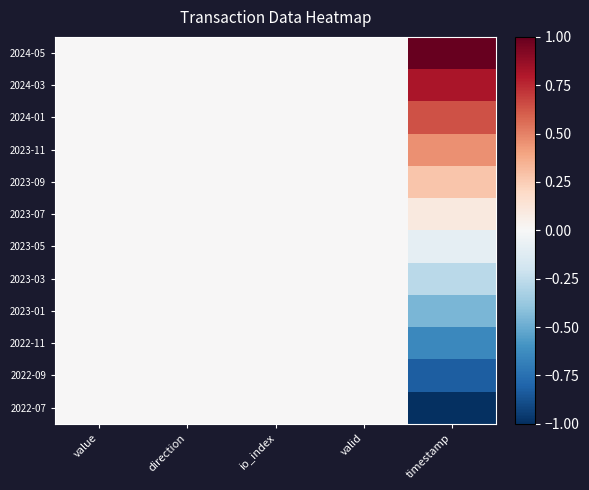

What is the greatest value displayed?

1.0